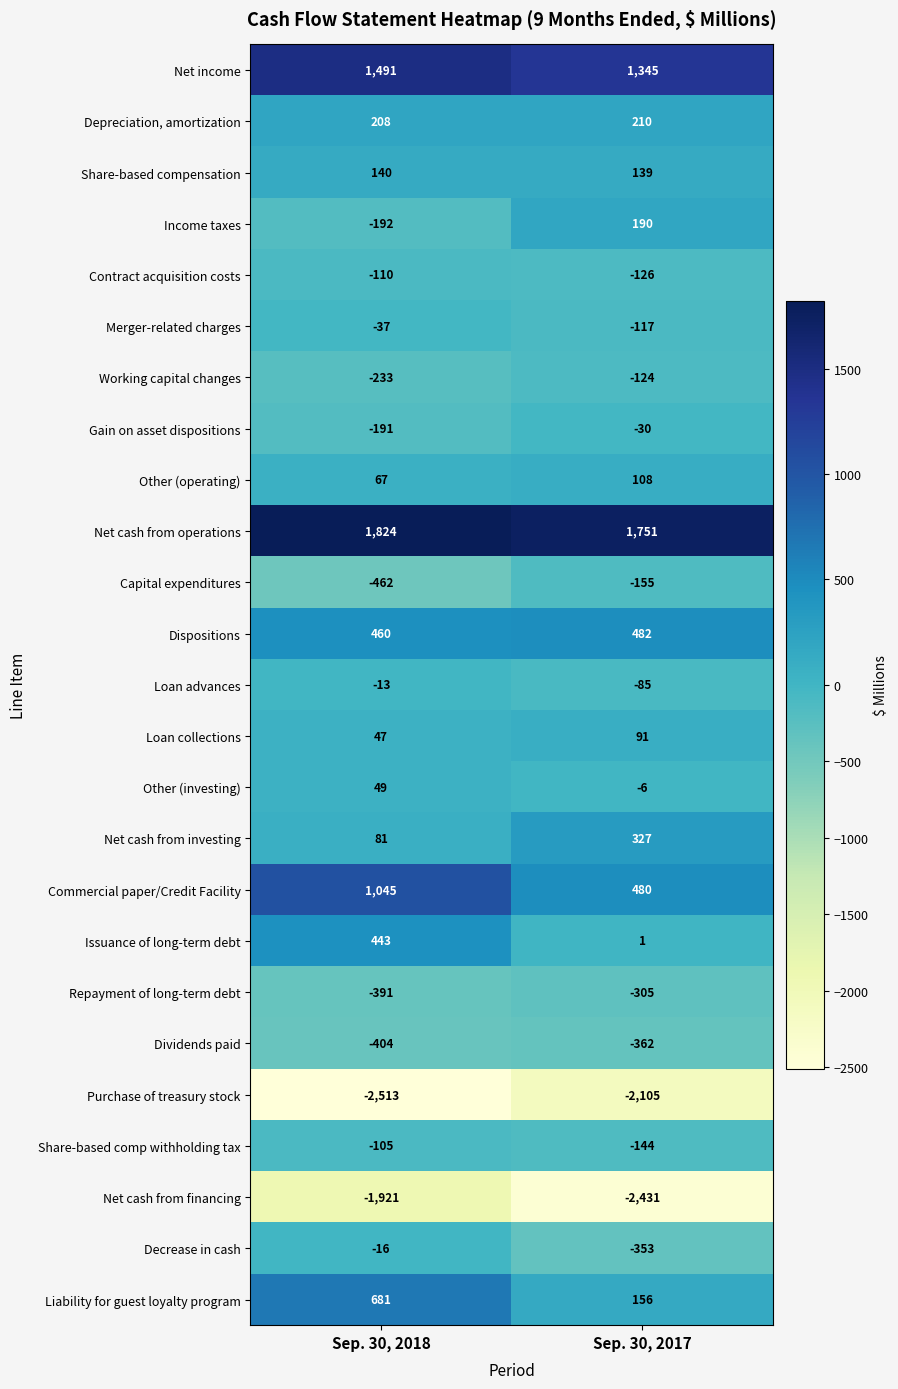

List the labels in order of Net cash from operations value, largest first.

Sep. 30, 2018, Sep. 30, 2017